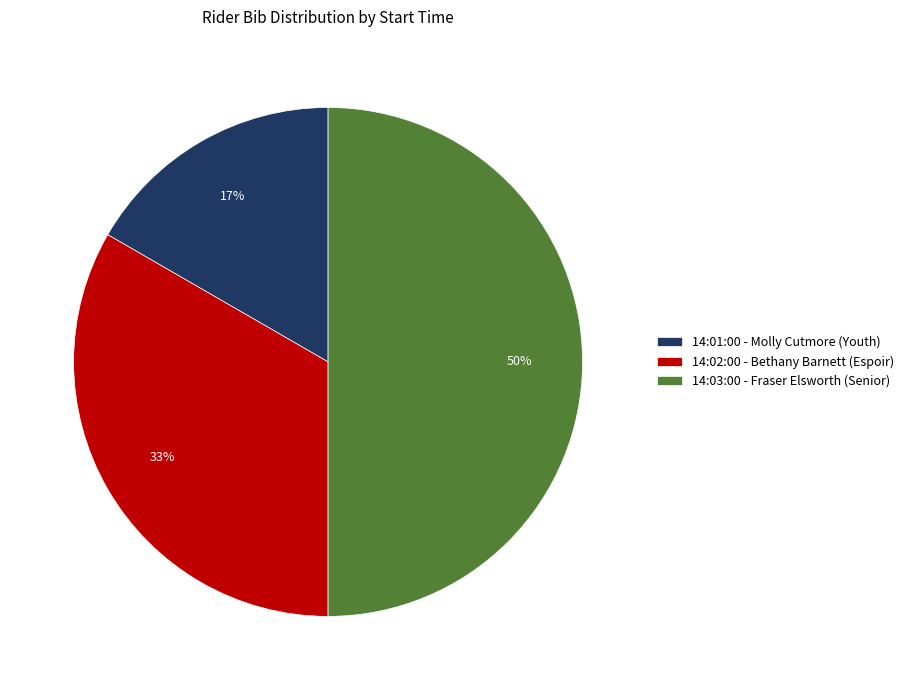

Which category has the biggest portion of the pie?

14:03:00 - Fraser Elsworth (Senior)